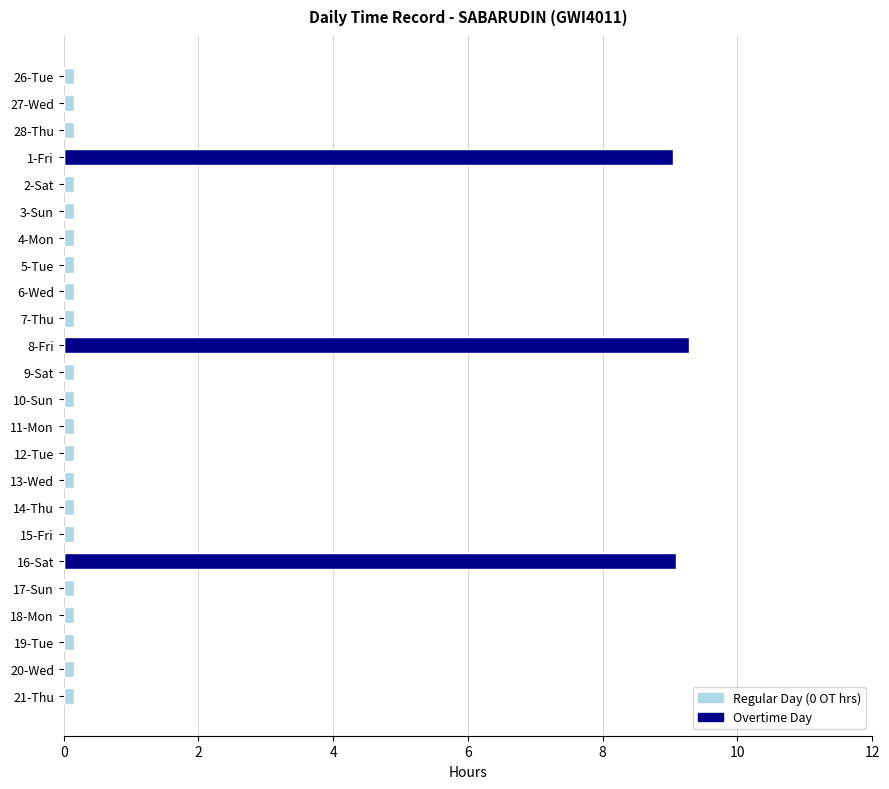

List the series in order of their peak value, highest first.

Overtime Hours, Regular Day